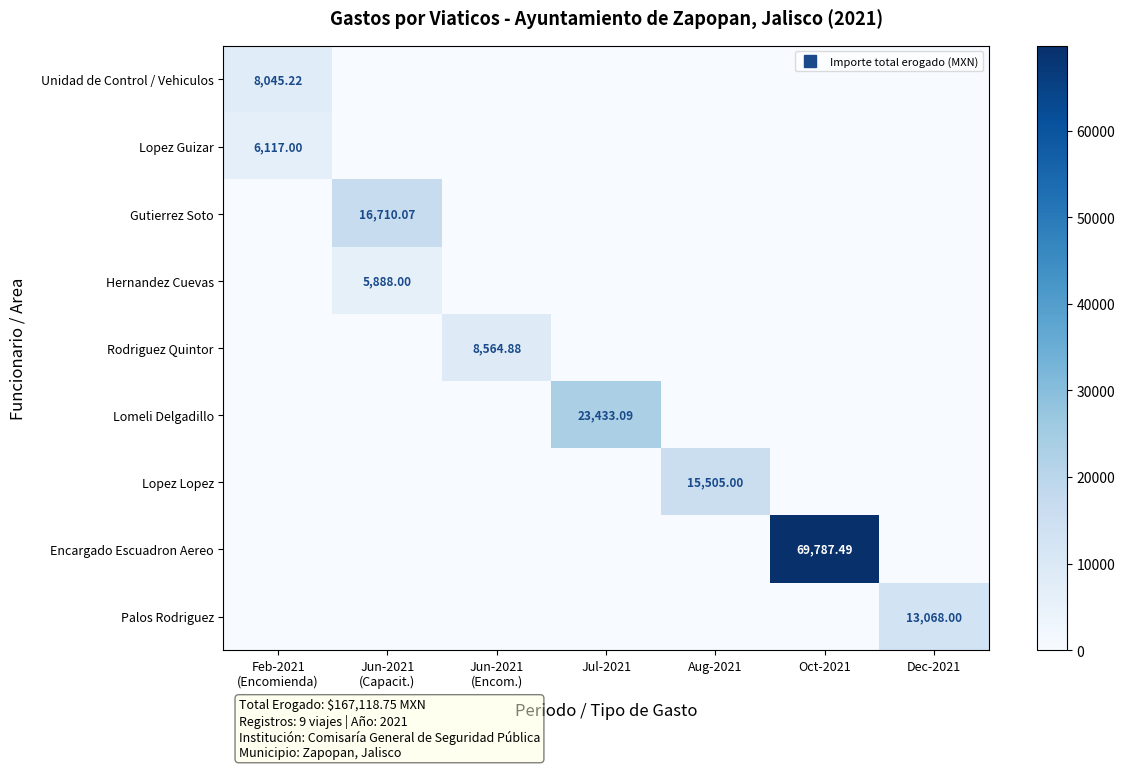

The Unidad de Control / Vehiculos series shows -4834.6 at Aug-2021. True or false?

False